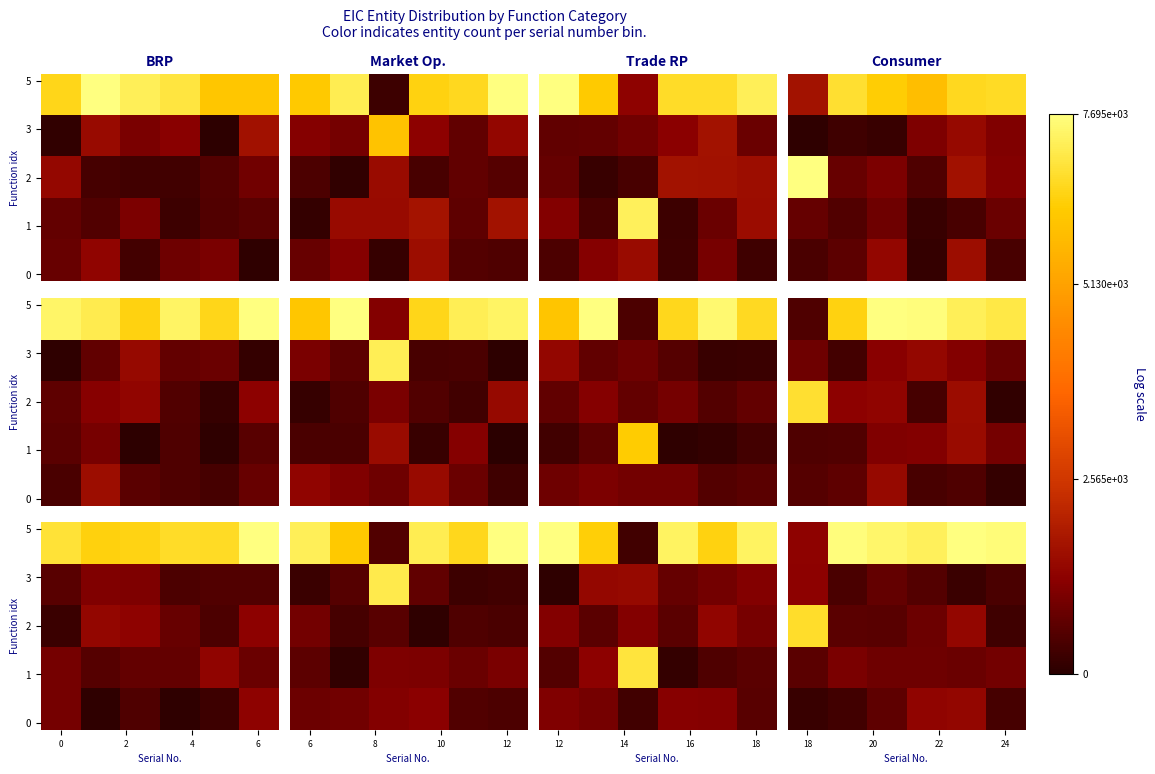

At which category is the sum across all series the highest?

4